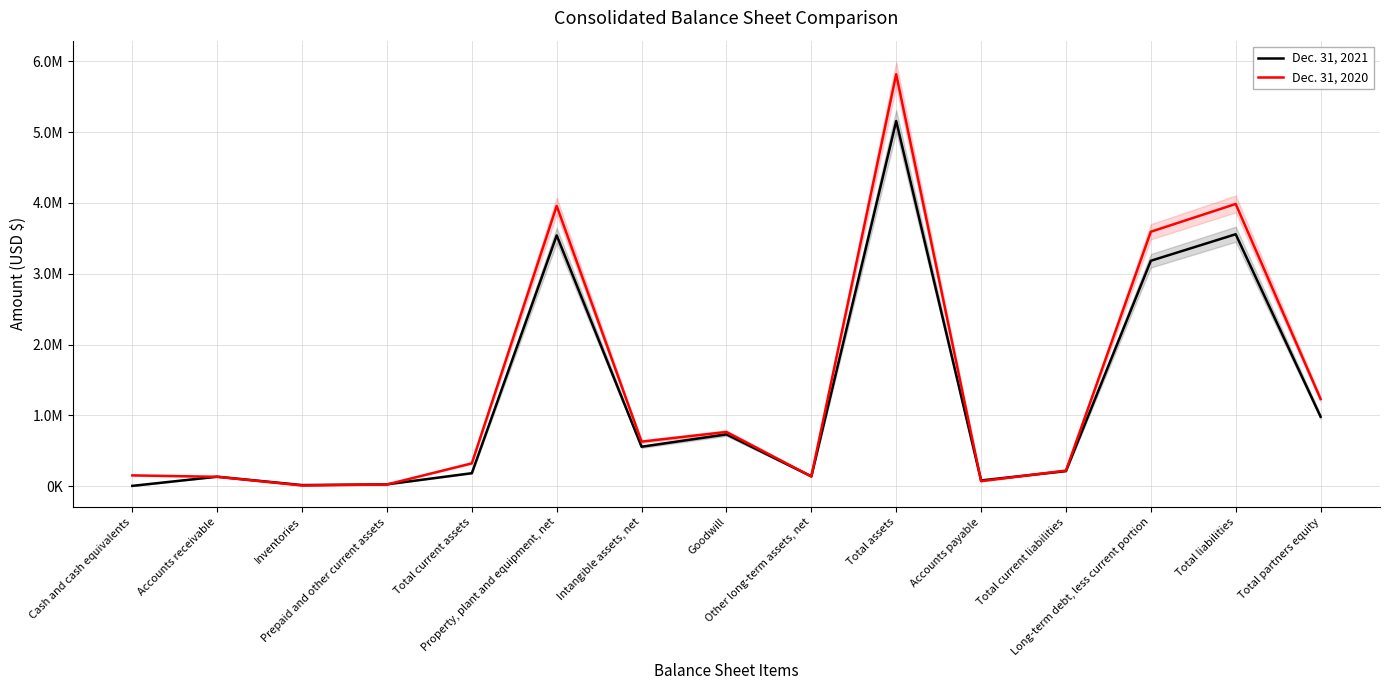

What is the difference between the Dec. 31, 2021 values at Total current assets and Long-term debt, less current portion?

2999013